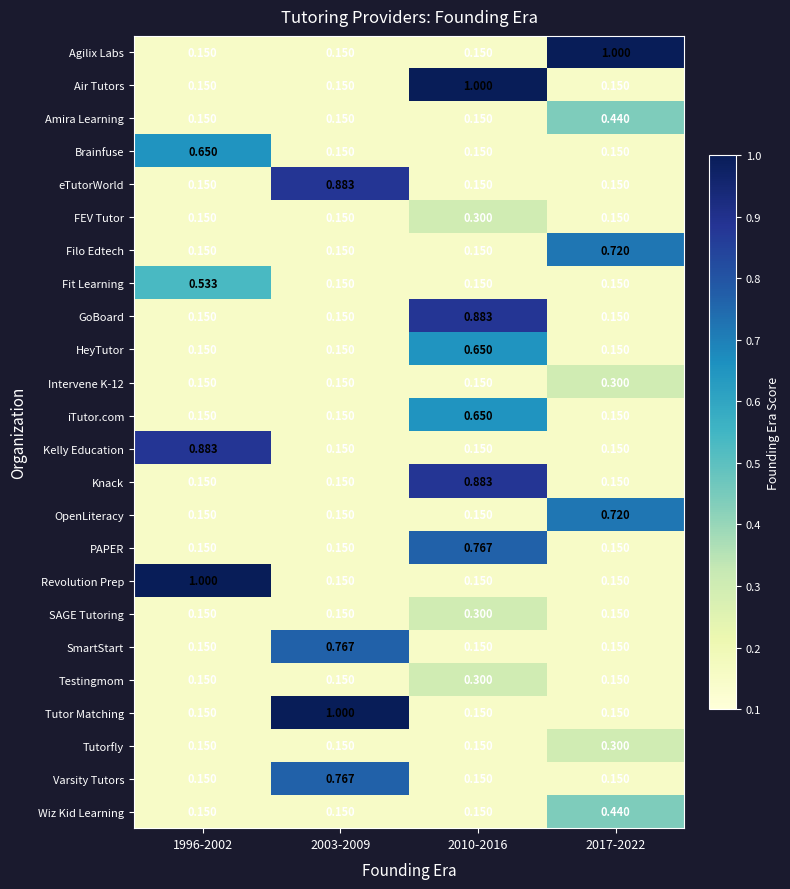

How many data points does each series have?

4